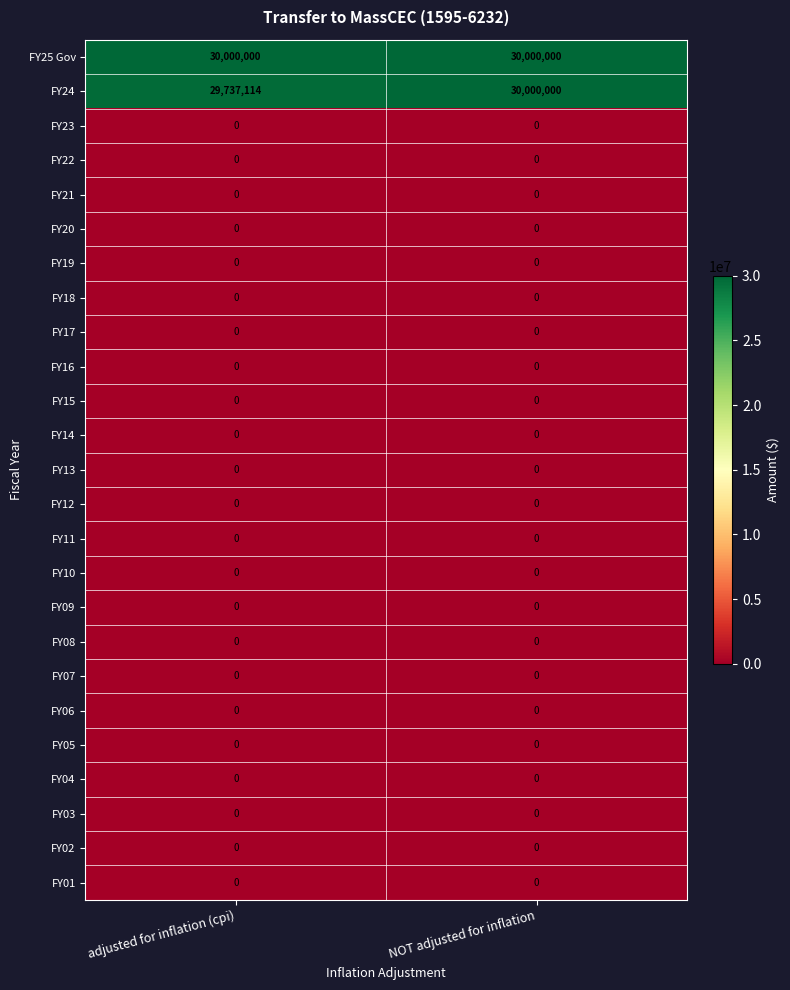

At which label does FY24 reach its peak?

NOT adjusted for inflation